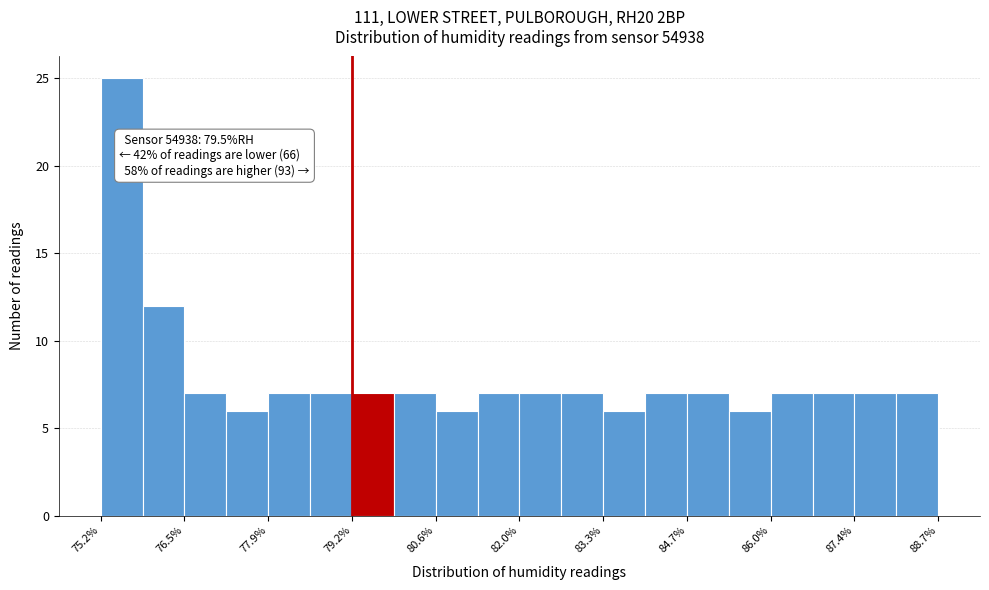

Around what value on the x-axis is the tallest bar? Give the approximate position of its centre, as read against the axis.

75.6